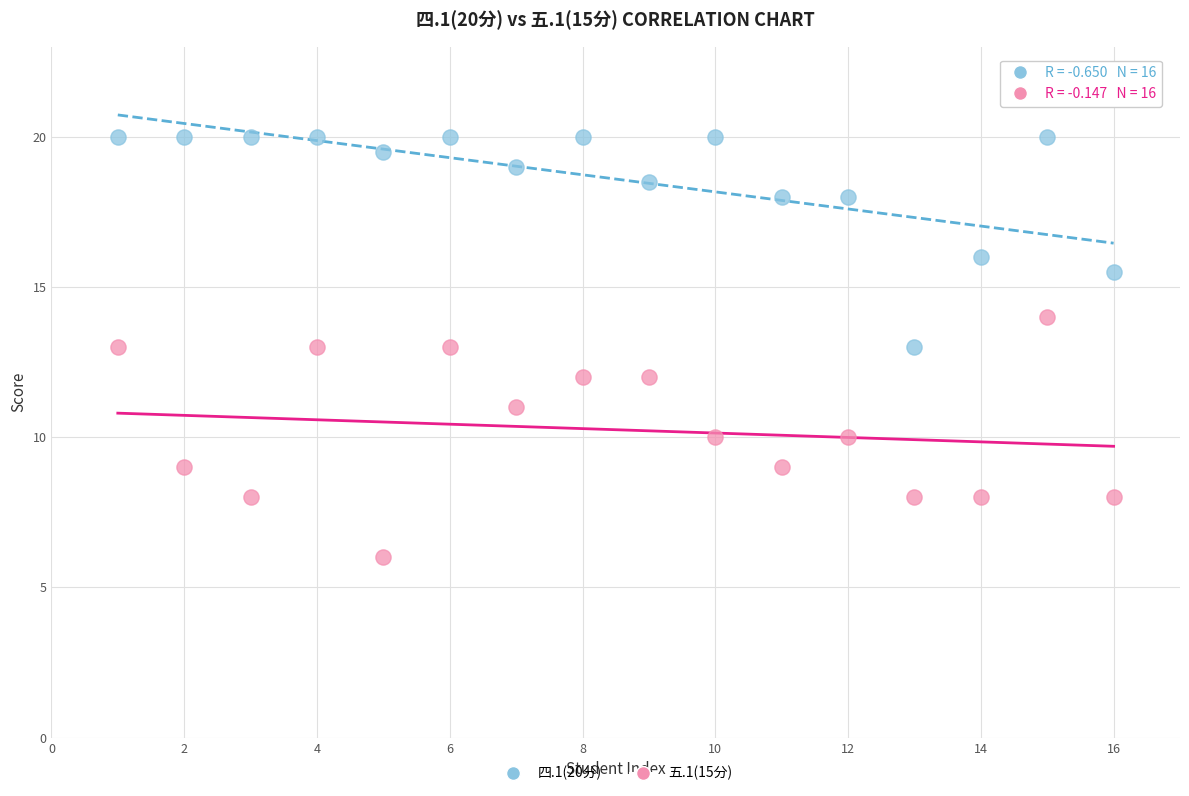

Which series has the widest spread of Y values?

五.1(15分)